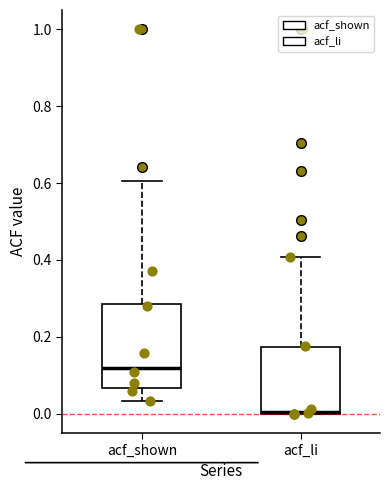

Comparing the boxes themselves (not the whiskers), which one is the tallest?

acf_shown